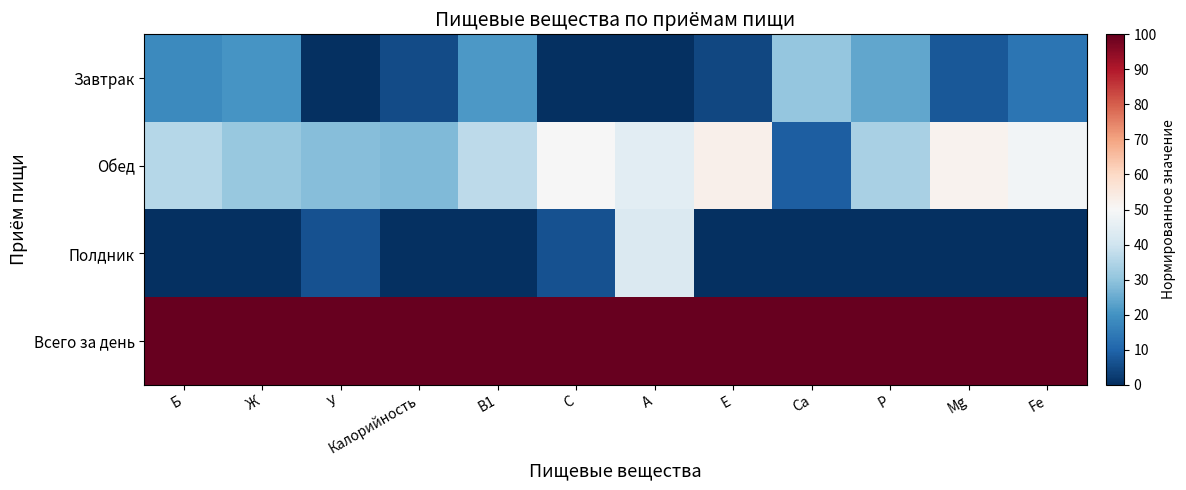

What is the maximum value shown in the chart?

100.0